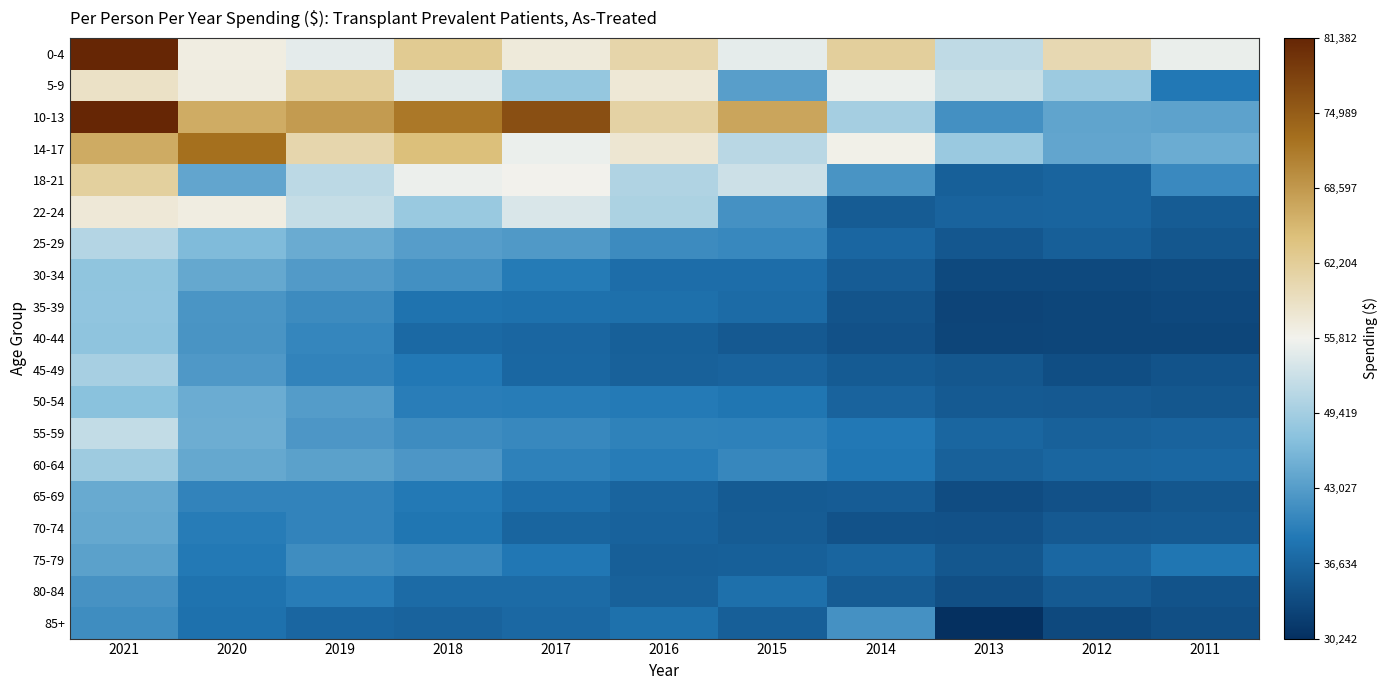

Between 2021 and 2014, which is larger?

2021